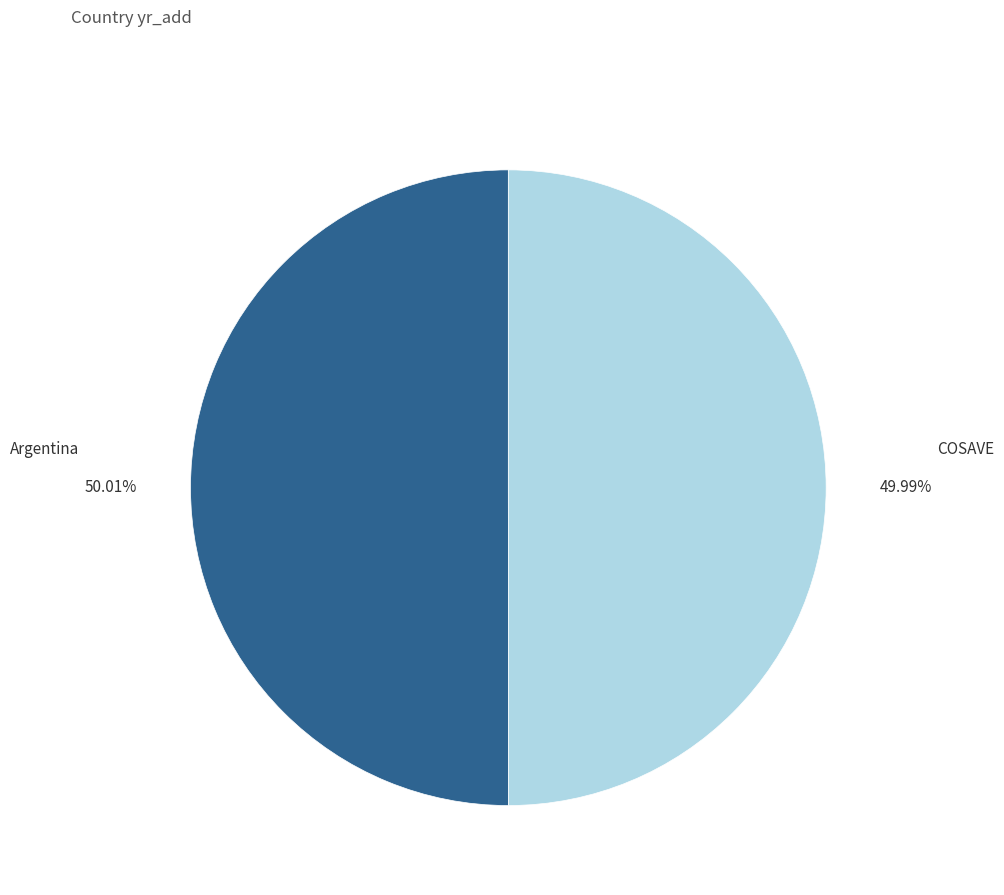

True or false: Argentina accounts for 50% of the total.

True